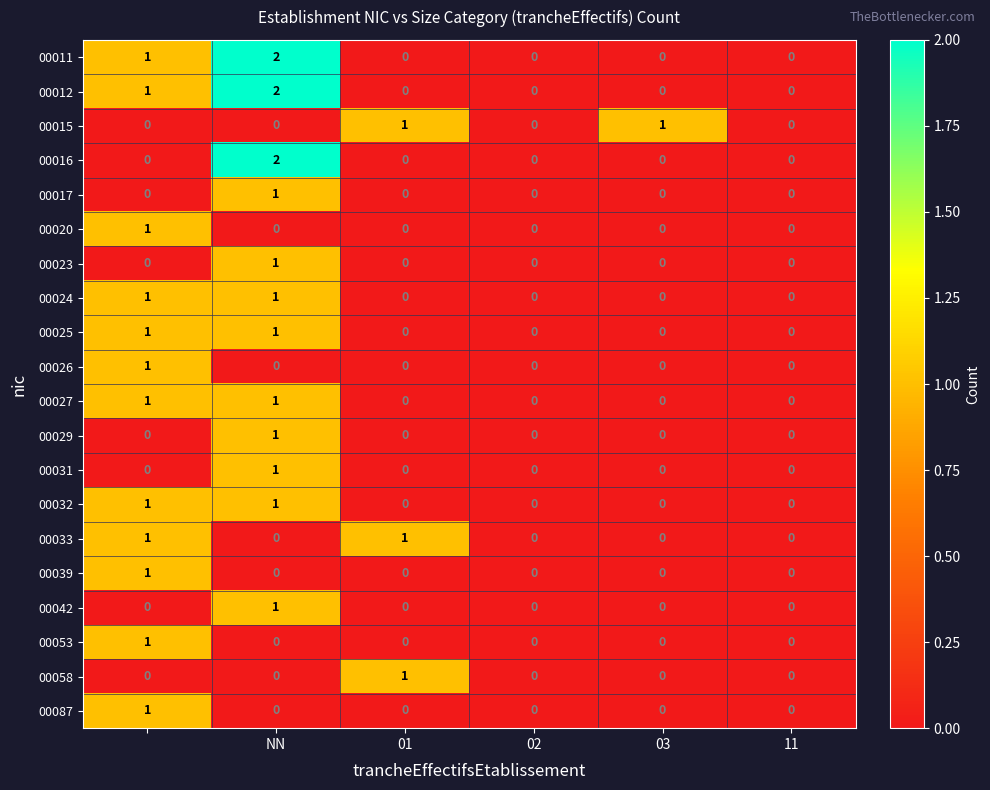

Count the 00024 values in the range 0 to 1.

6